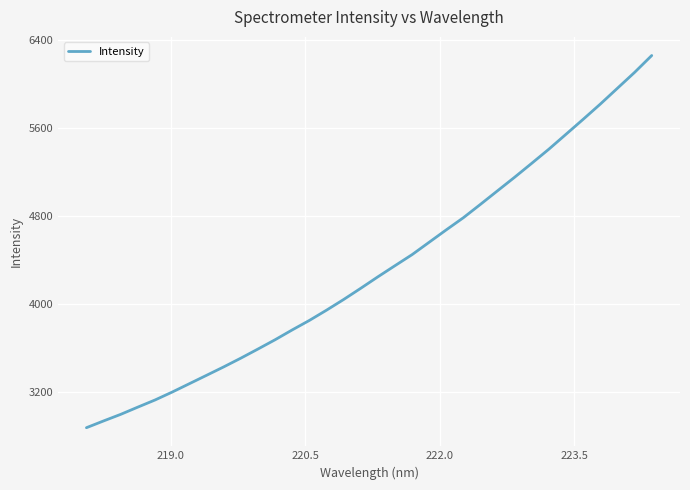

What is the minimum value shown in the chart?

2871.8